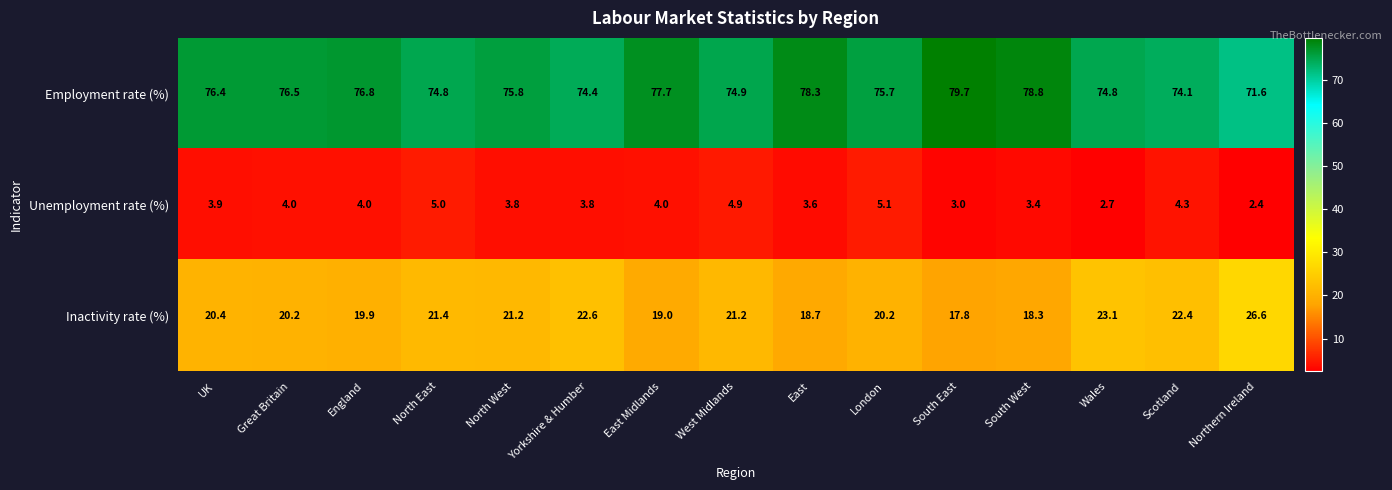

Is the value of Inactivity rate (%) at North West greater than the value of Employment rate (%) at South West?

No